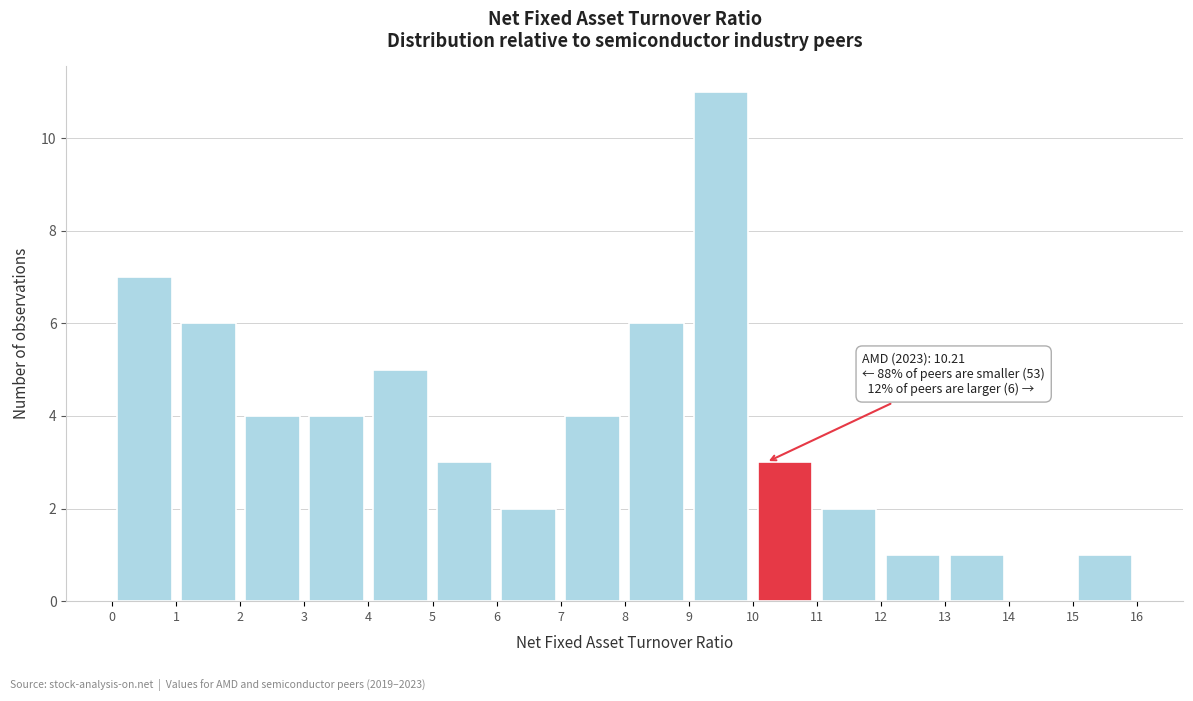

Over which range of the x-axis is the bar tallest?

9 to 10